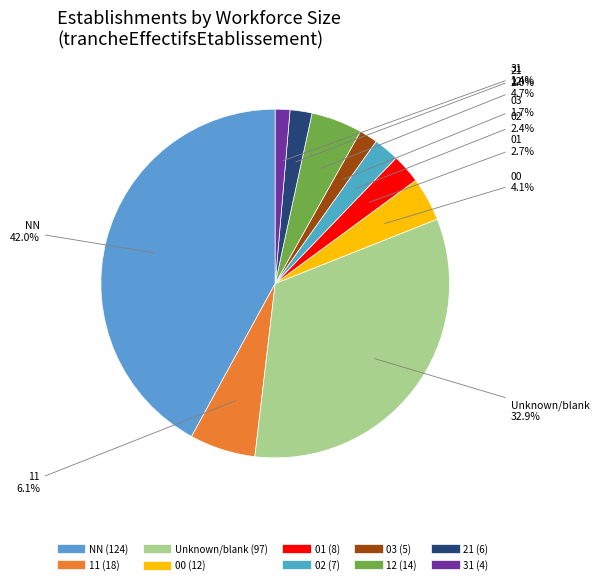

How many slices are in this pie chart?

10